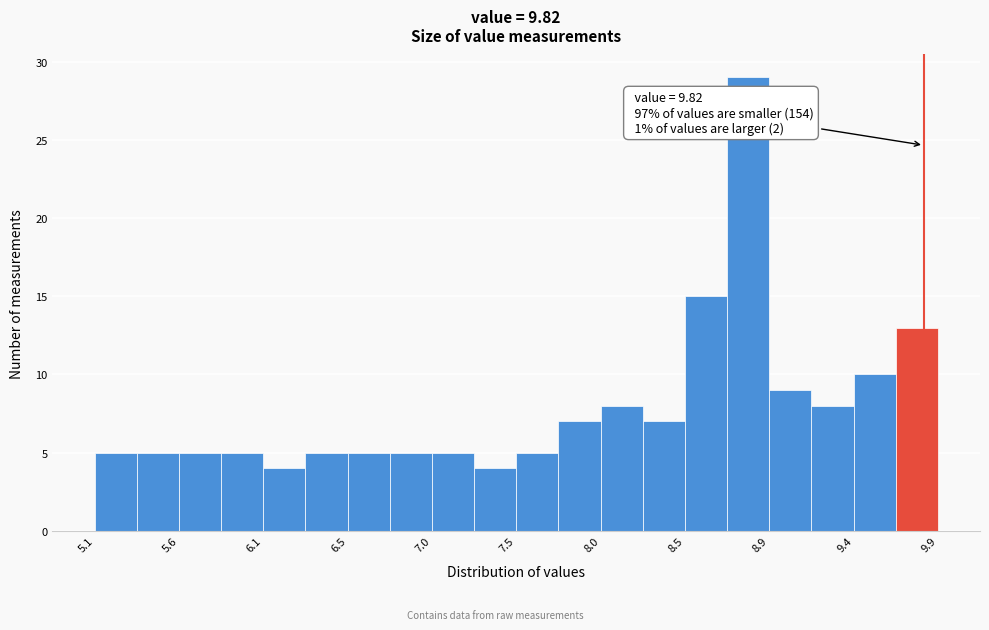

Over which range of the x-axis is the bar tallest?

8.70 to 8.94